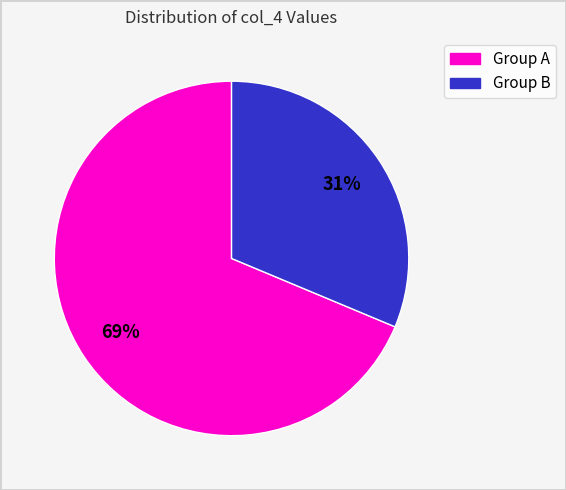

Is there a majority slice in this chart?

Yes